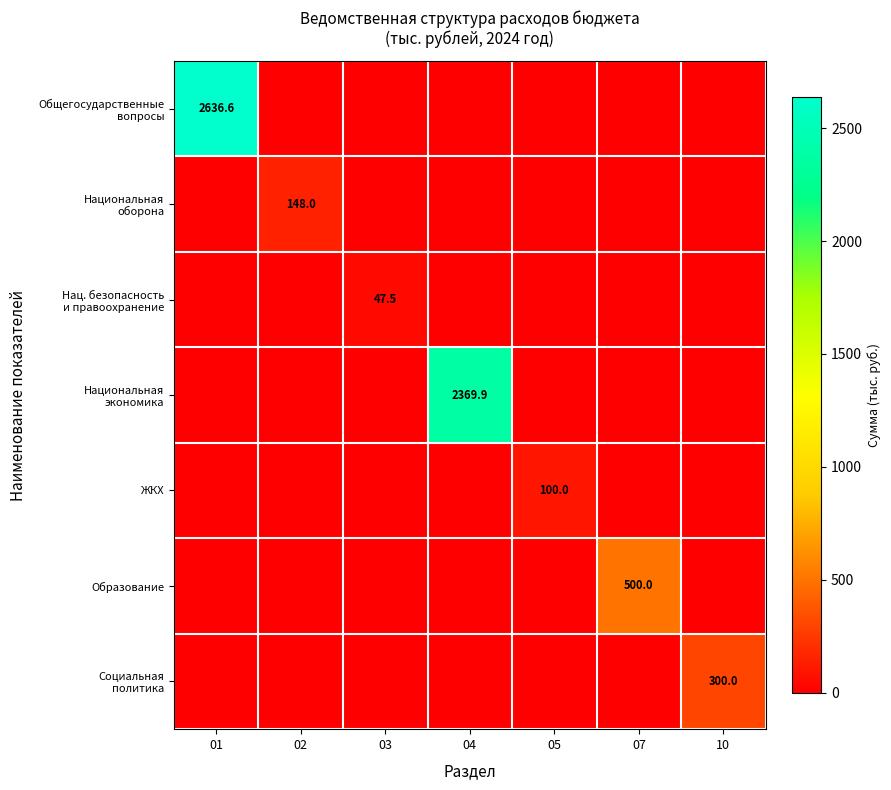

Which has a higher value, 01 or 10?

01